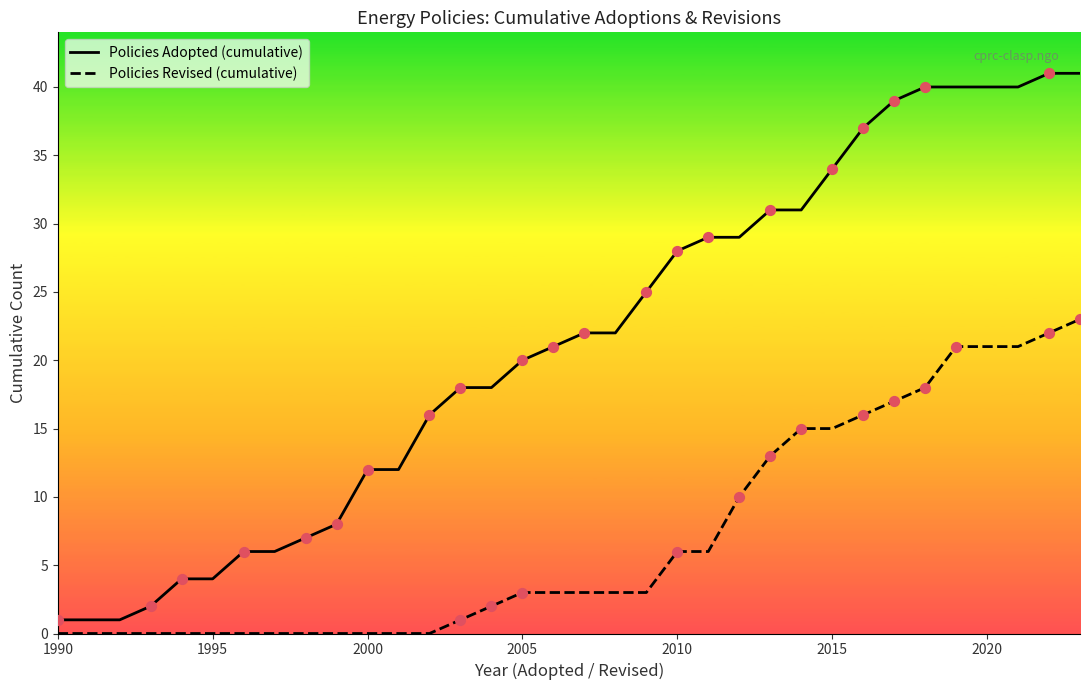

Which series reaches the maximum Y coordinate?

Policies Adopted (cumulative)